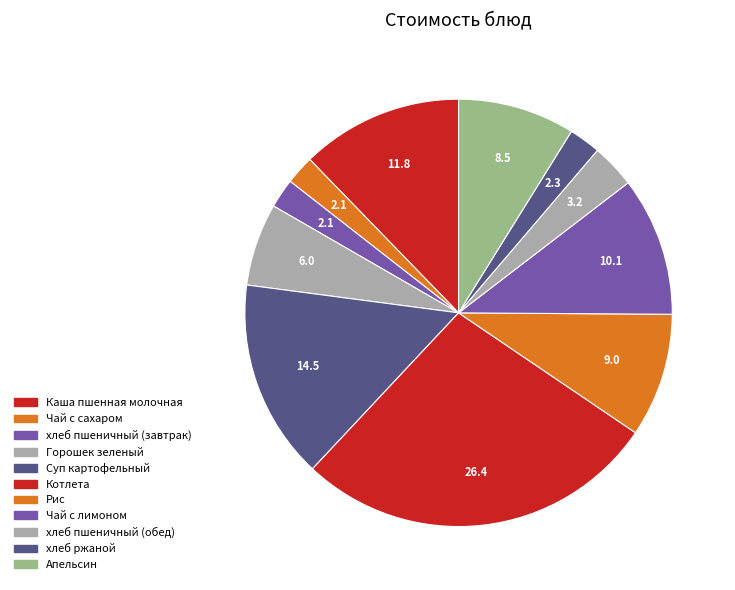

Is the sum of Каша пшенная молочная and Чай с сахаром greater than half?

No